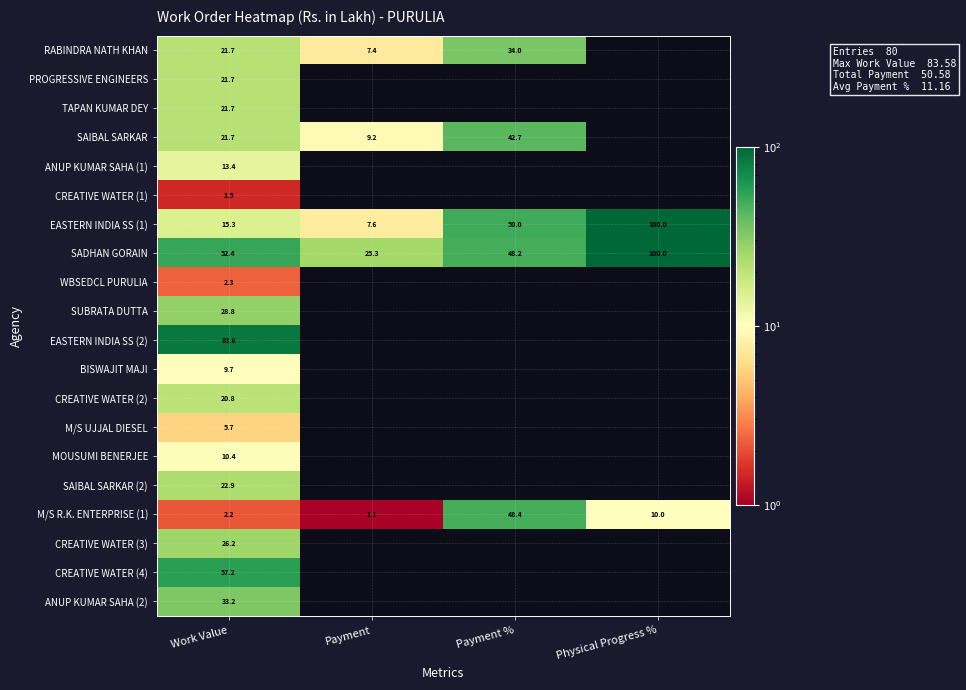

The SADHAN GORAIN series shows 43.3 at Payment. True or false?

False